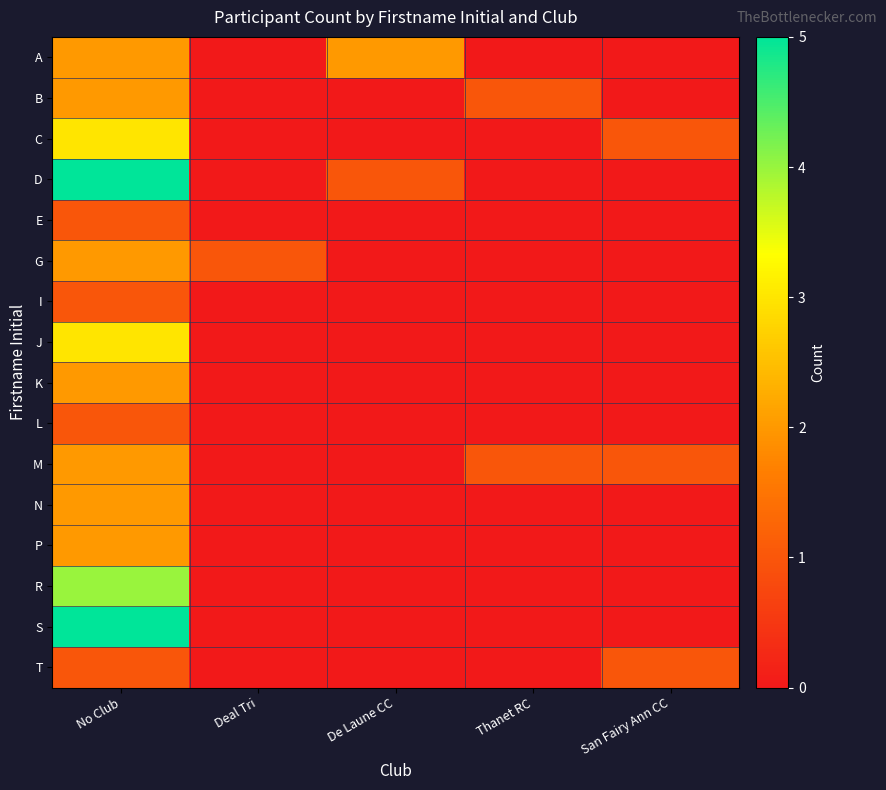

At which category is the sum across all series the highest?

No Club